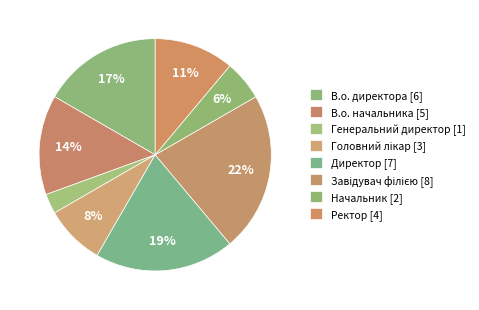

The В.о. директора slice represents 17% of the pie. True or false?

True